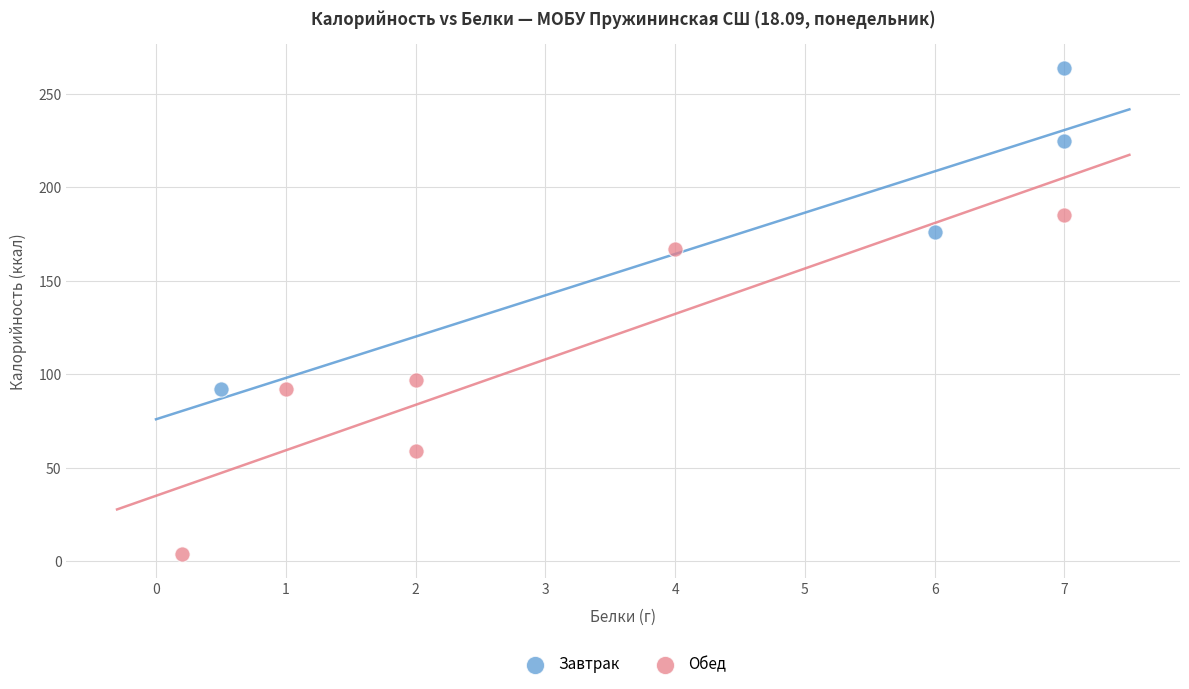

Which series contains the lowest Y value?

Обед